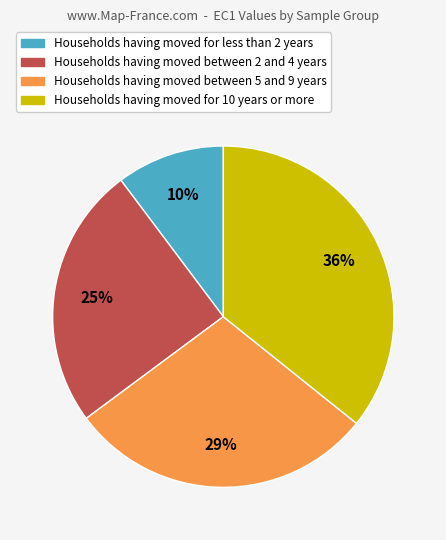

To the nearest percent, what is the average slice percentage?

25%